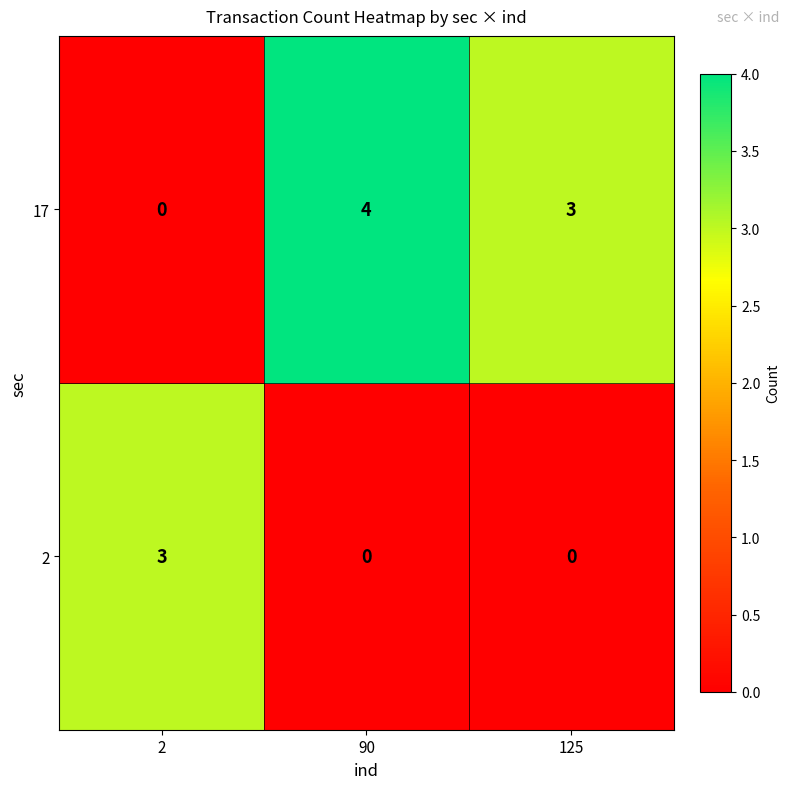

Which series changed the most between 90 and 125?

17